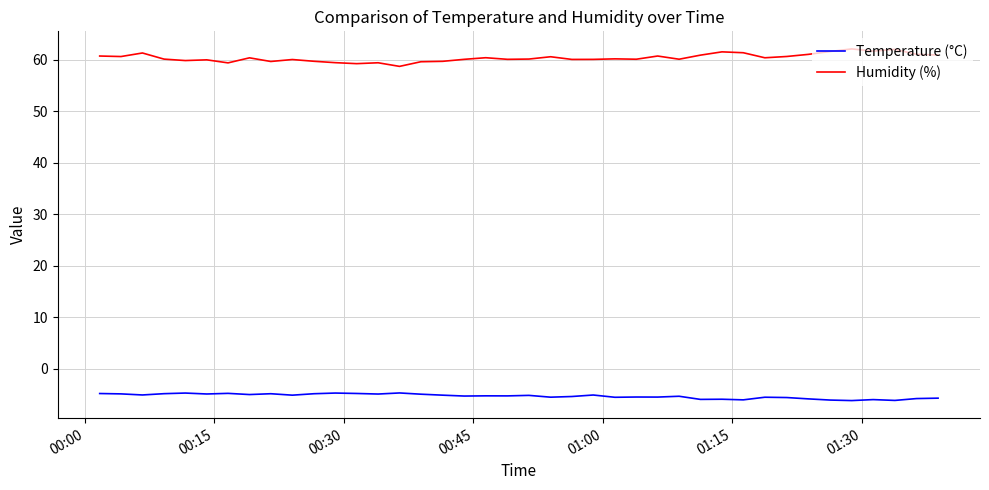

List the series in order of their overall mean, highest first.

Humidity (%), Temperature (°C)